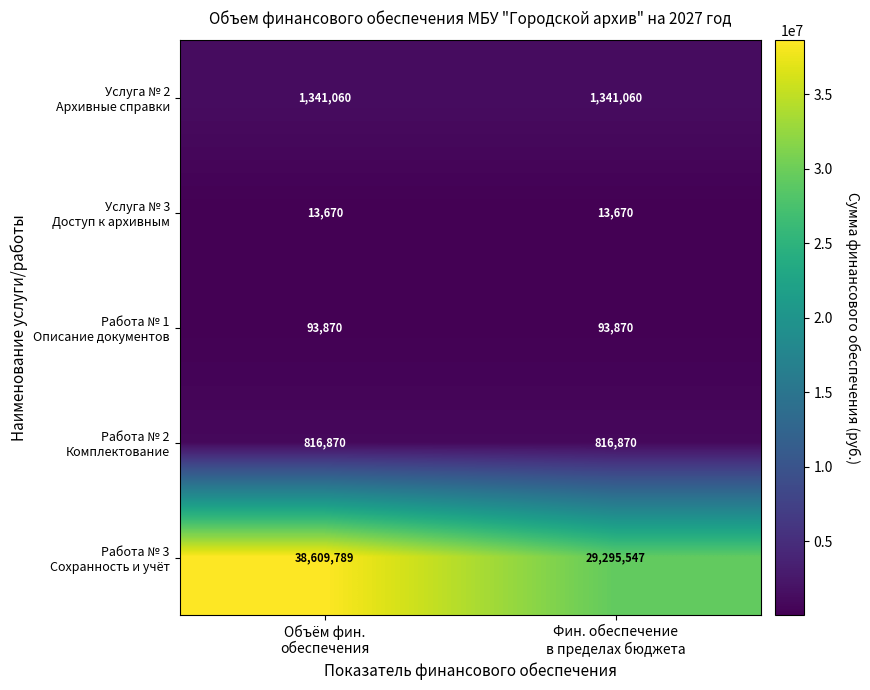

What is the greatest value displayed?

38609789